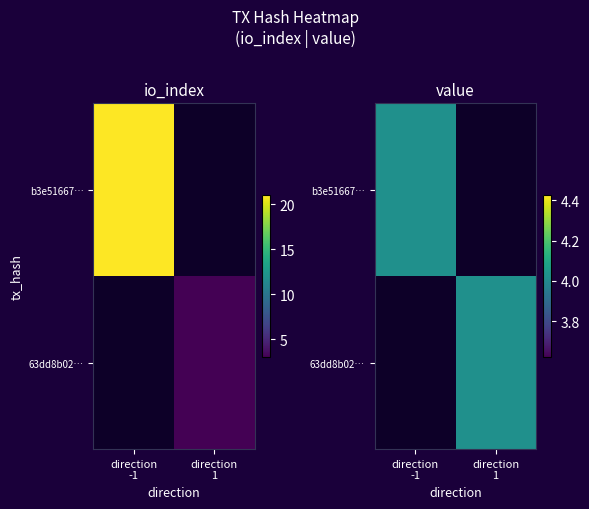

Which series has the widest spread of values?

b3e516673dea582e392f5cce77b63838499b4e0